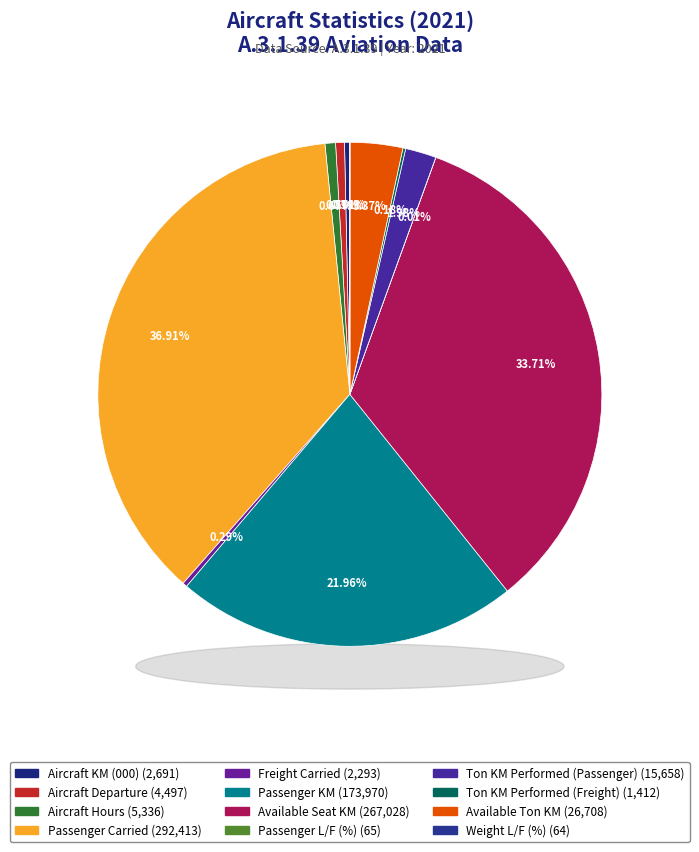

Is the sum of Aircraft KM (000) and Passenger Carried greater than half?

No